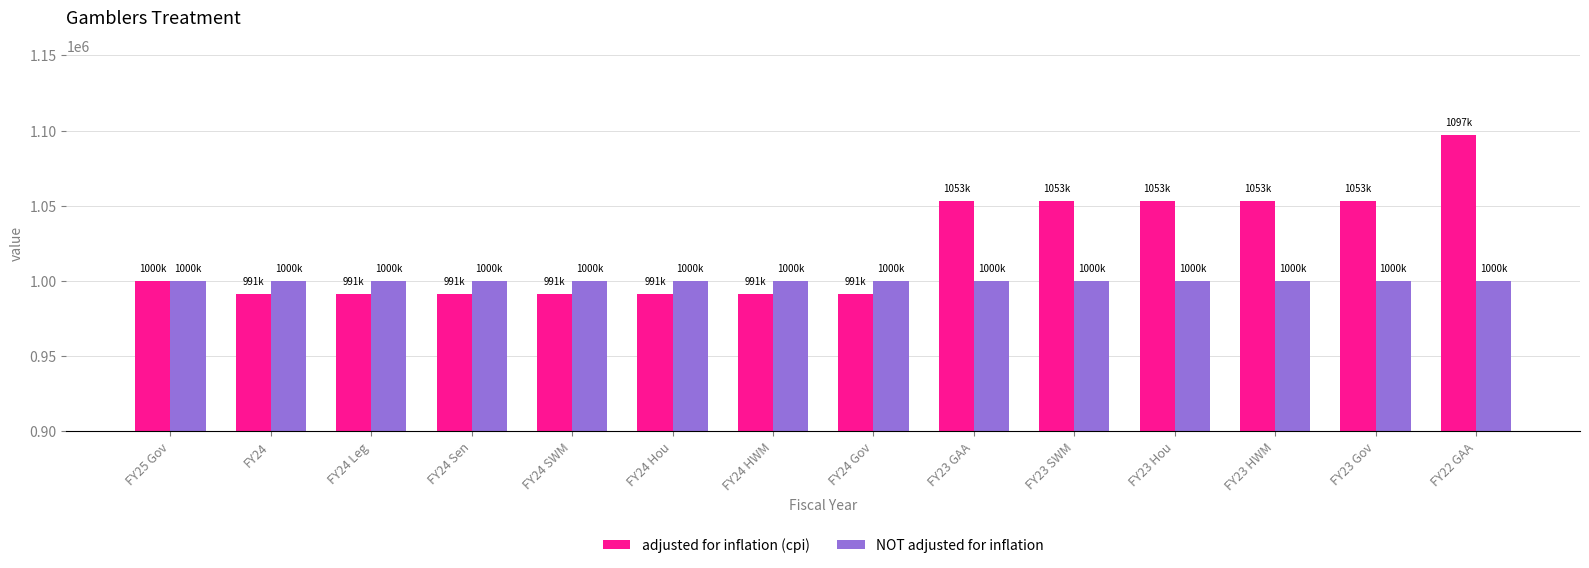

Is it true that adjusted for inflation (cpi) equals 991237 at FY24 SWM?

True